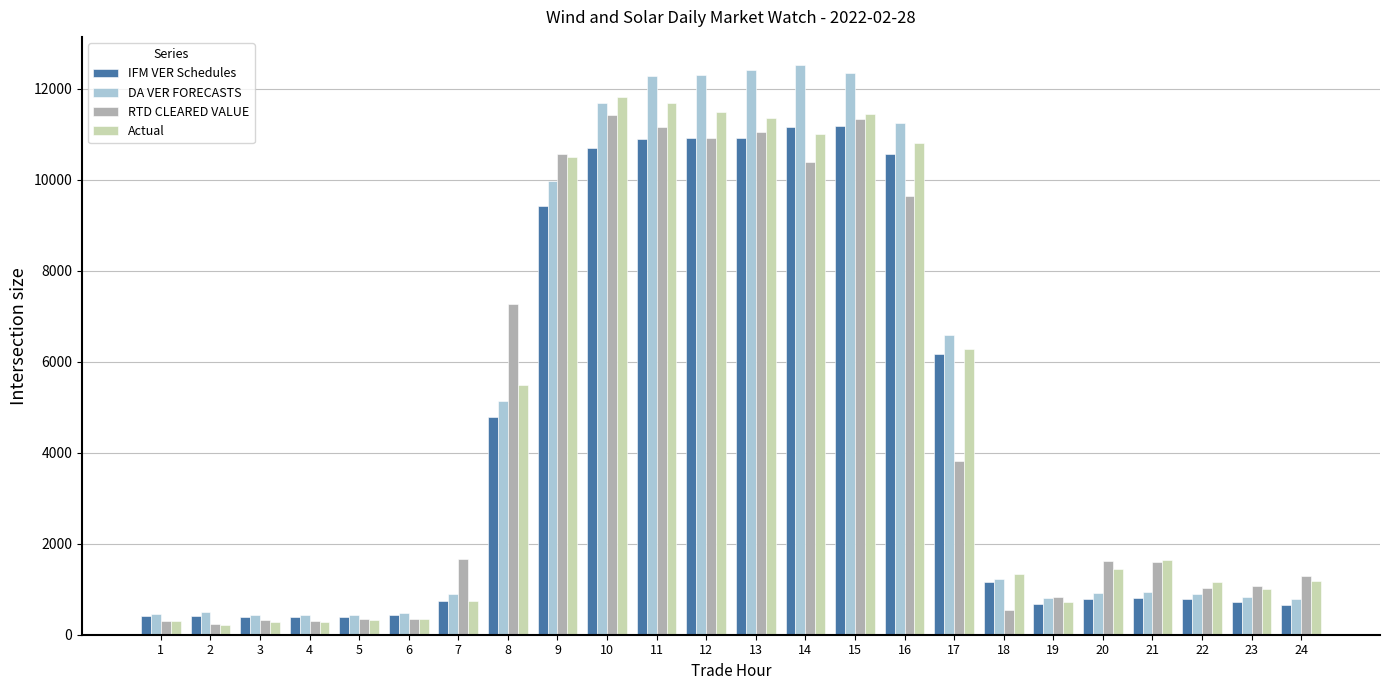

Between 10 and 17, which series saw the biggest shift?

RTD CLEARED VALUE